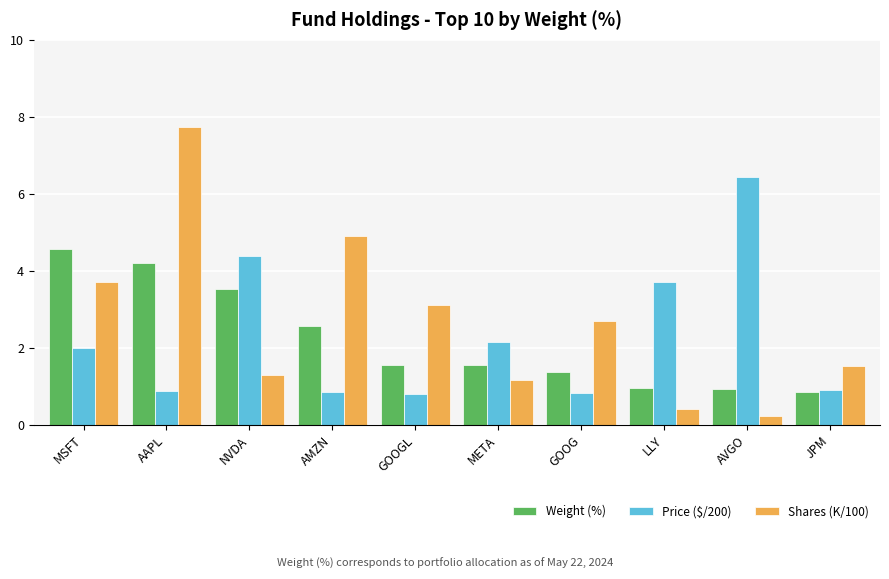

Which series has the widest spread of values?

Shares (K/100)